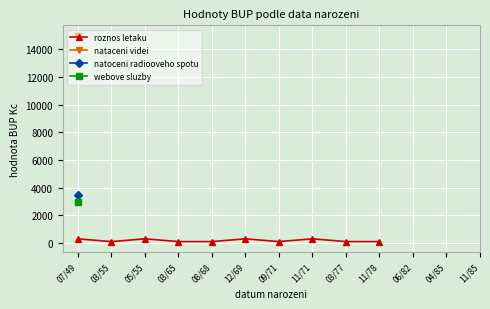

The value at 07/49 is 511. True or false?

False